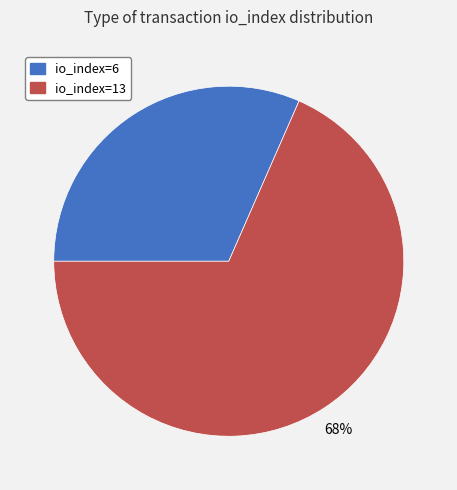

To the nearest percent, what is the combined percentage of io_index=13 and io_index=6?

100%